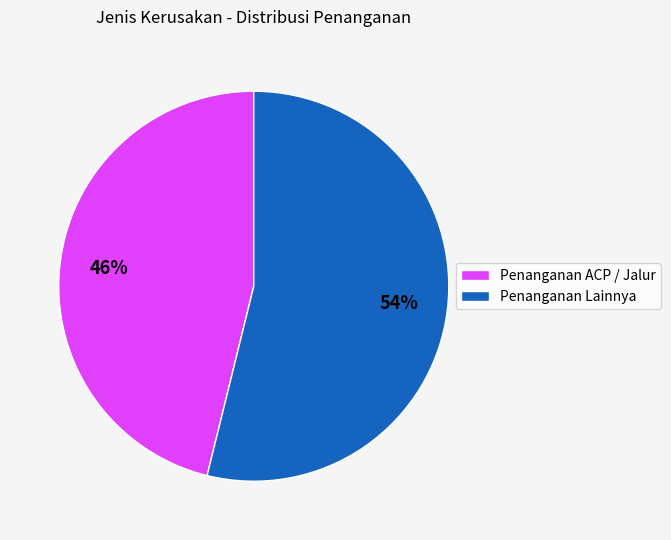

Count the number of slices in the pie.

2